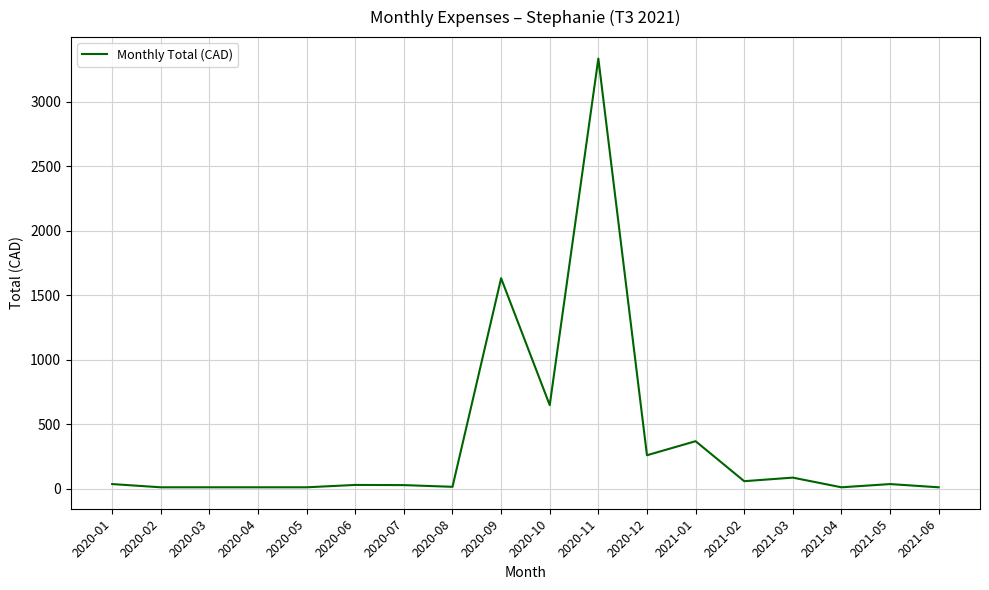

The chart shows a value of 801.8 at 2020-09. True or false?

False